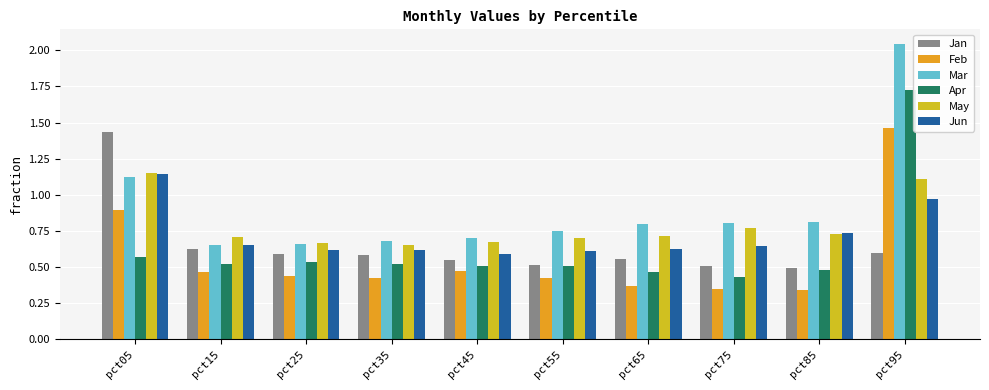

What is the total value across all series at pct45?

3.5